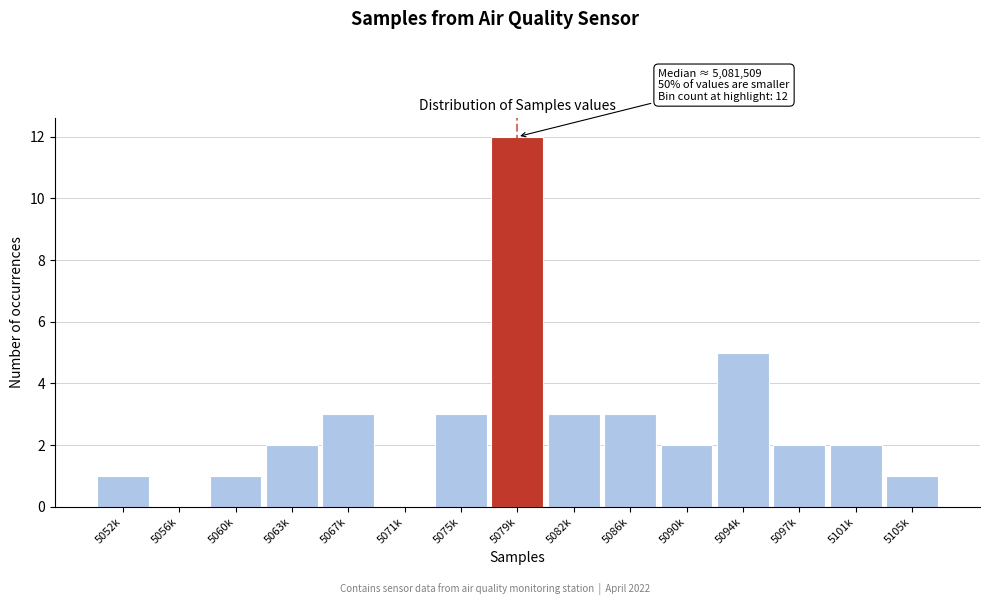

Reading right to left, what are all the values shown in this chart?

5105k=1	5101k=2	5097k=2	5094k=5	5090k=2	5086k=3	5082k=3	5079k=12	5075k=3	5071k=0	5067k=3	5063k=2	5060k=1	5056k=0	5052k=1